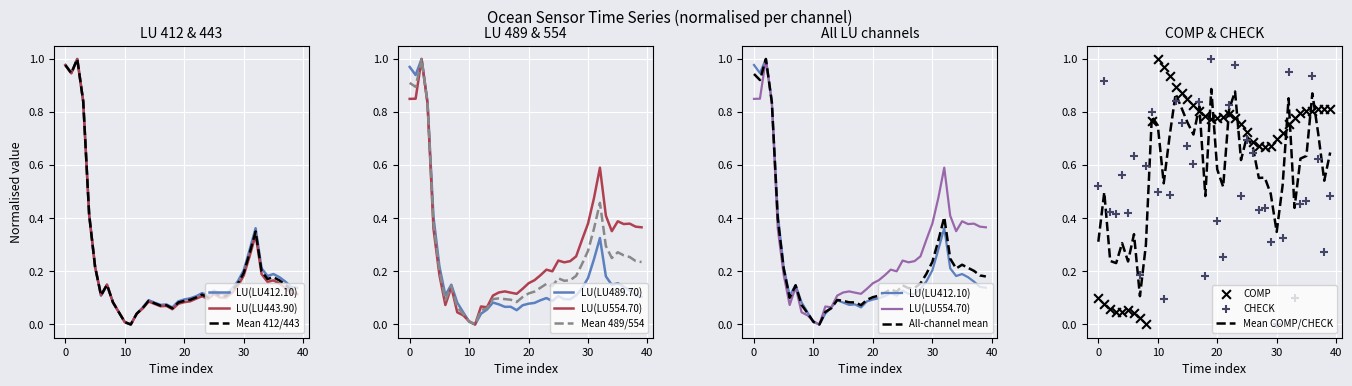

At how many categories does at least one series exceed 0?

40